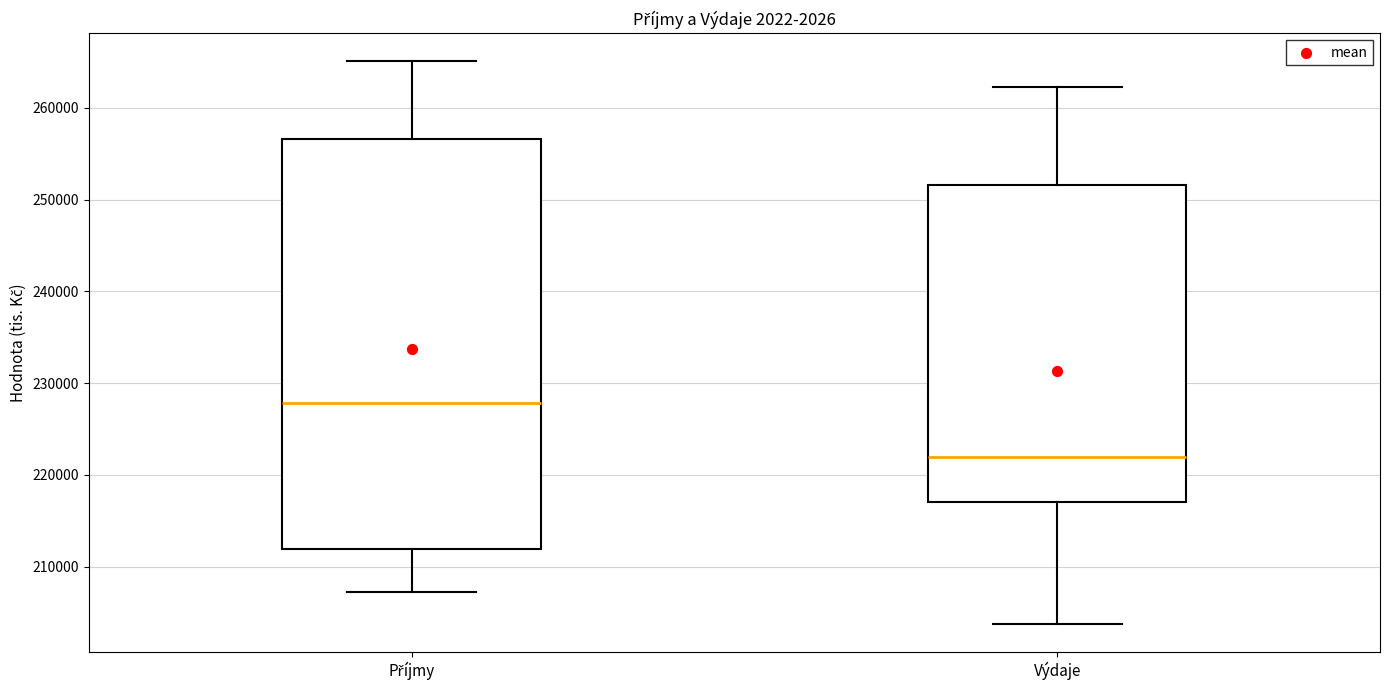

Where is the upper edge of the box for Příjmy on the y-axis? The values are not printed on the chart, so give them approximately, as read against the axis.

257000